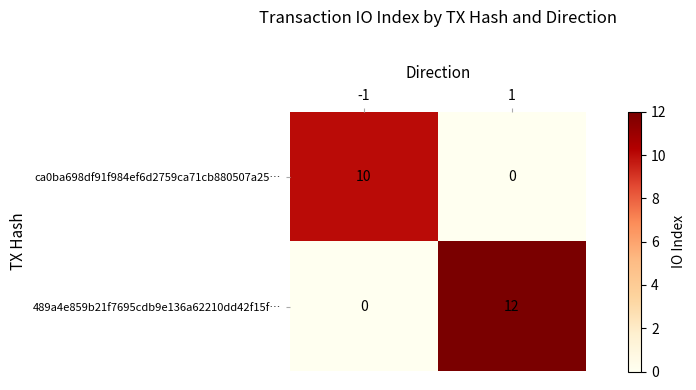

The ca0ba698df91f984ef6d2759ca71cb880507a25… series shows -6 at 1. True or false?

False